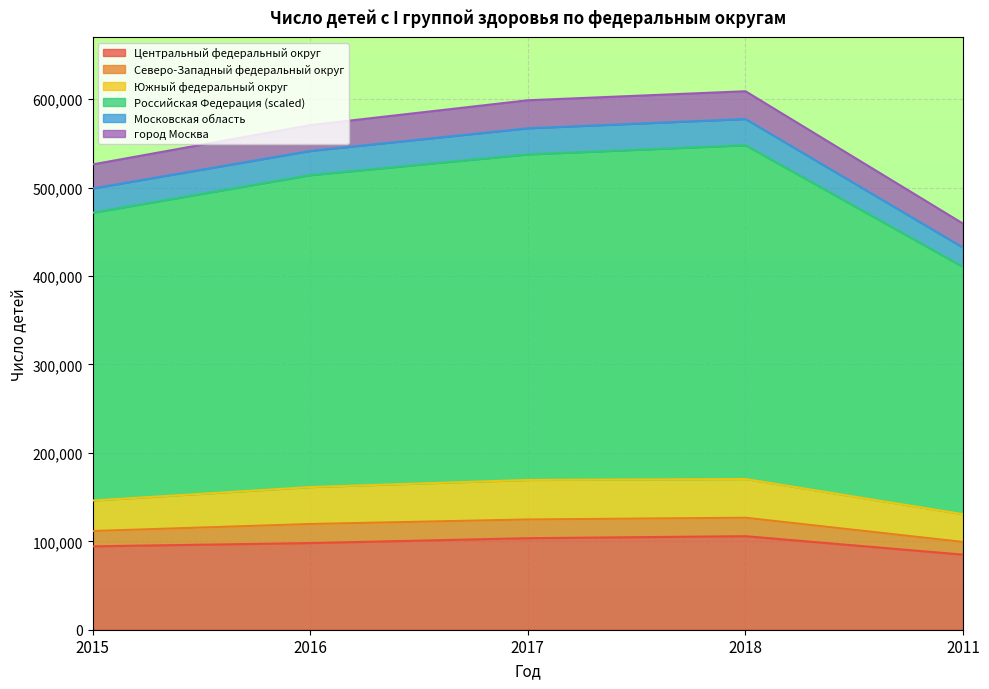

Which category has the lowest value across all series?

2011